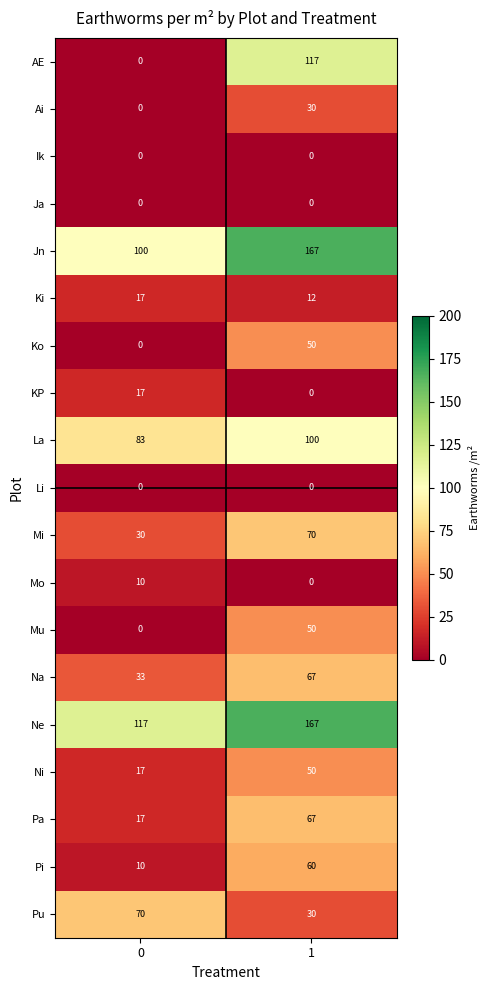

What is the sum of the Pi values at 0 and 1?

70